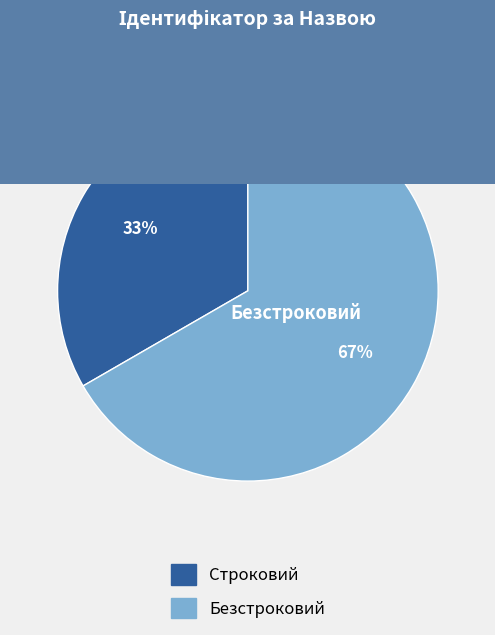

What is the ratio of the value at Строковий to the value at Безстроковий?

0.5